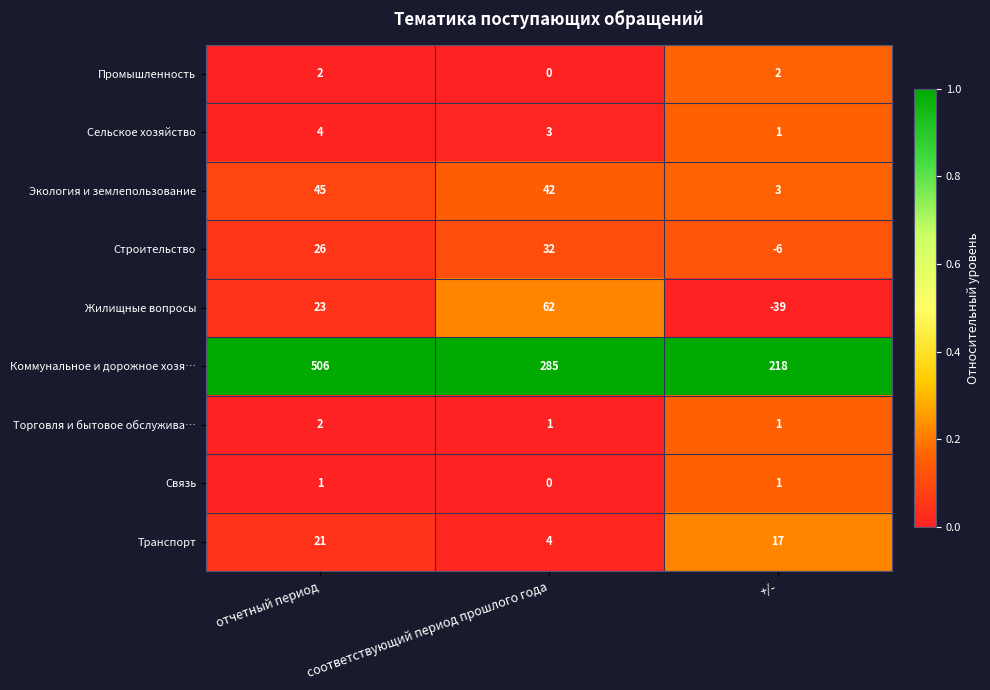

What is the highest value of the Сельское хозяйство series?

4